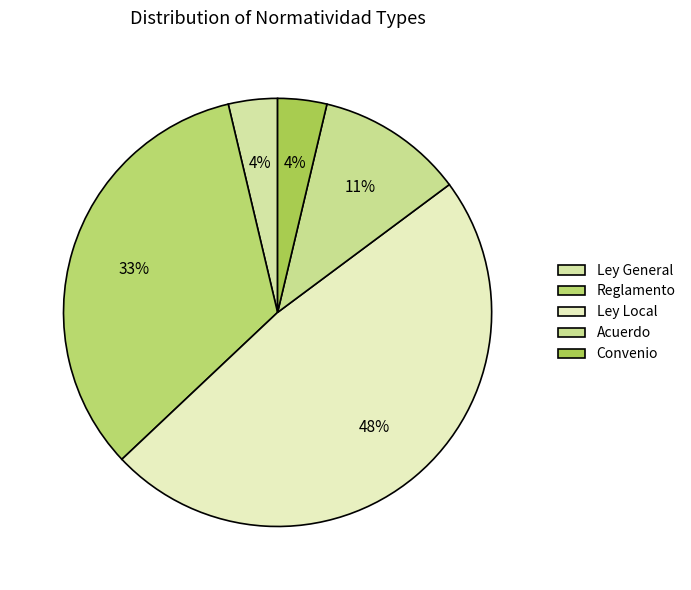

What percentage is the Acuerdo slice, to the nearest percent?

11%